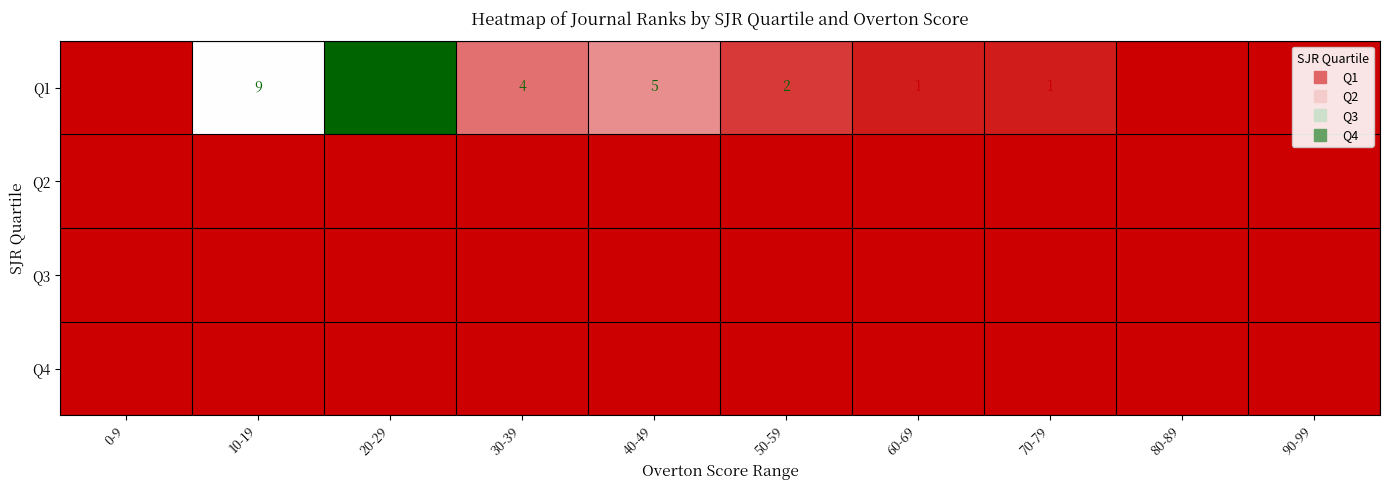

What is the maximum value for Q1?

18